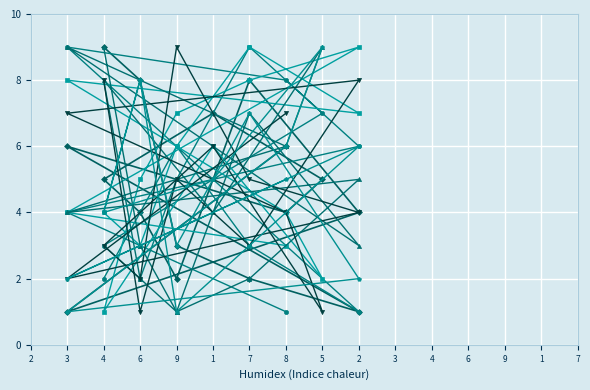

True or false: col_6 has more than 0 points higher than both neighbors.

True